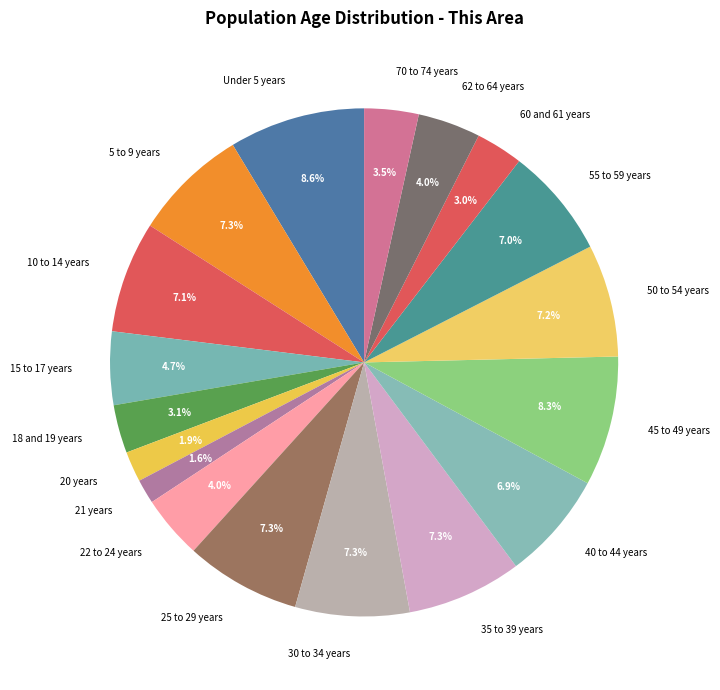

Does 45 to 49 years represent more than half of the total?

No